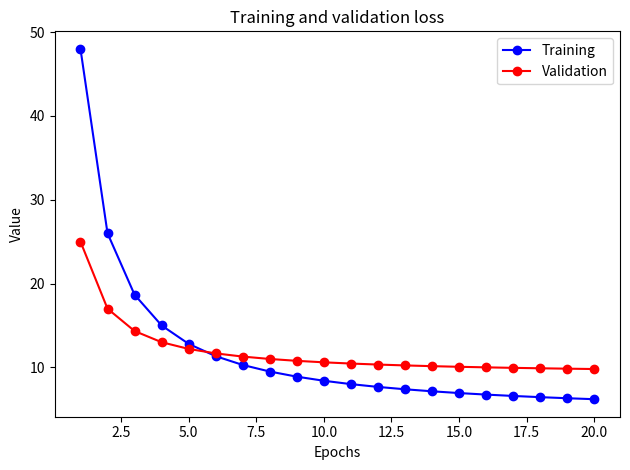

Does the chart display data point markers on the line(s)?

Yes